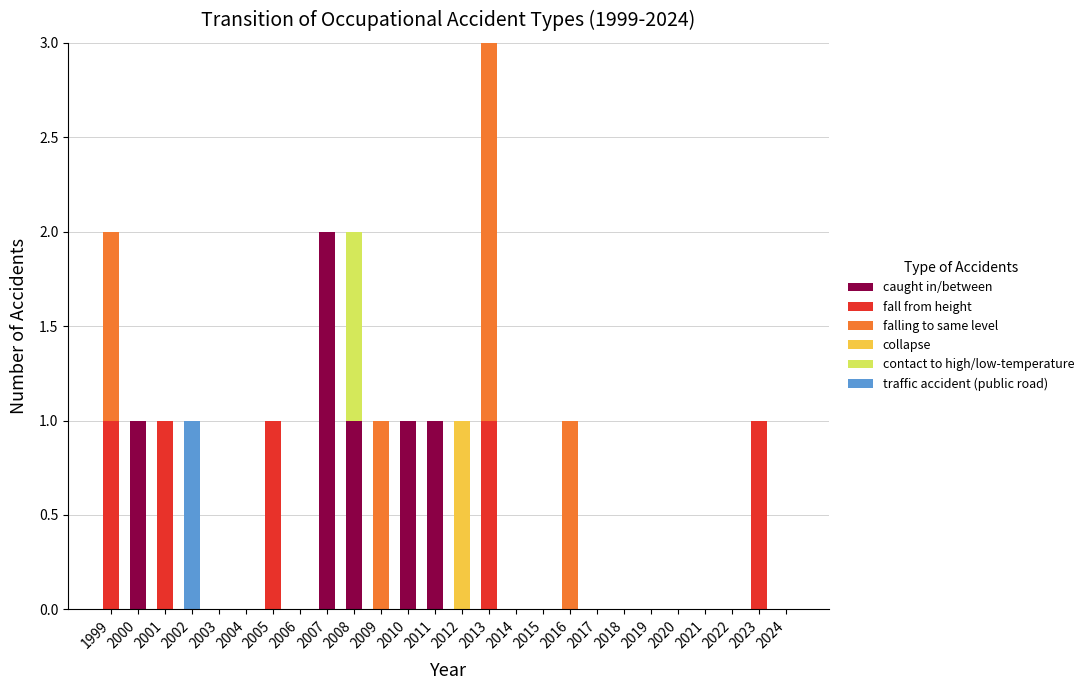

At which category is the sum across all series the highest?

2013